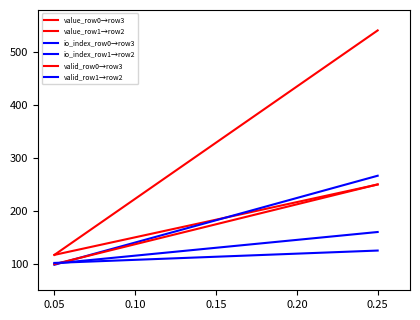

Which series has the largest total across all categories?

value_row1→row2